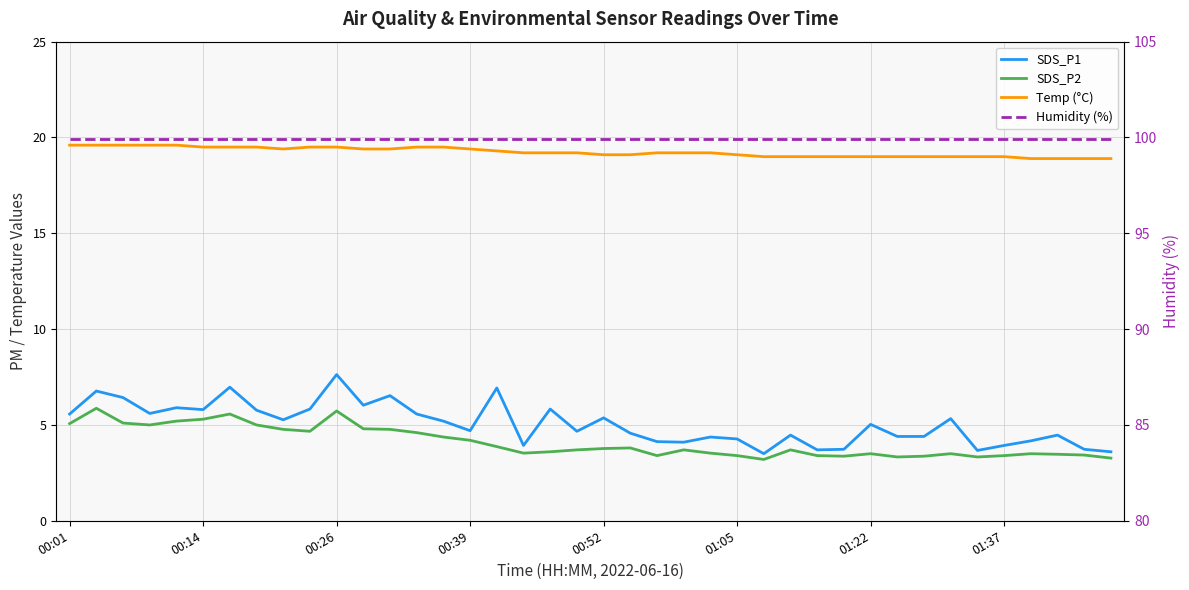

At which label does SDS_P1 first exceed 5?

00:01